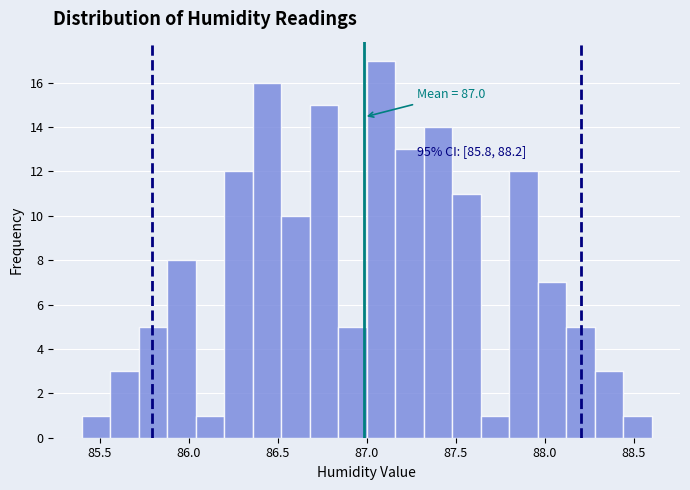

Read against the x-axis, roughly where is the centre of the tallest bar?

87.10